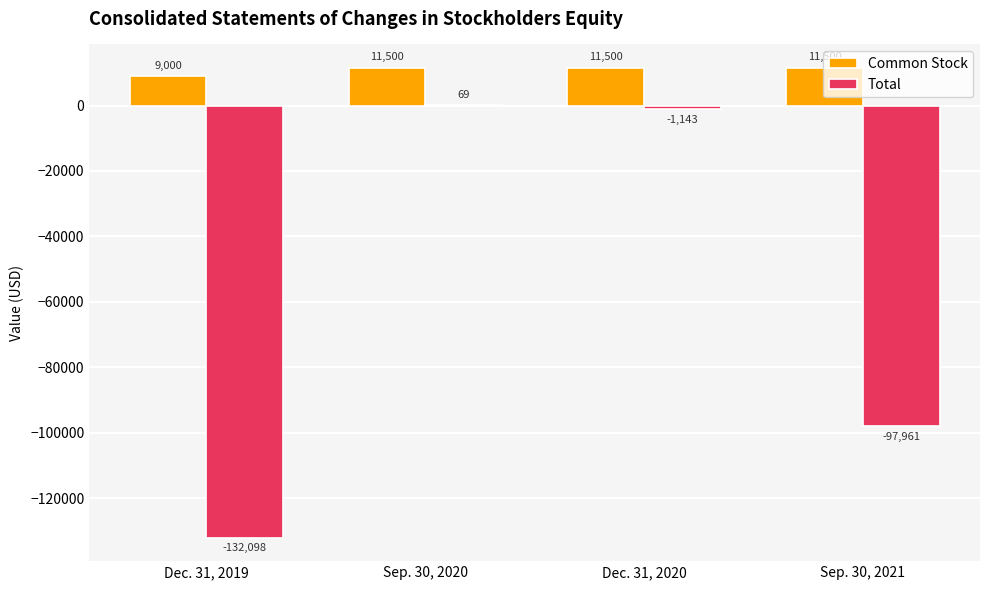

The Common Stock series shows 11500 at Dec. 31, 2020. True or false?

True